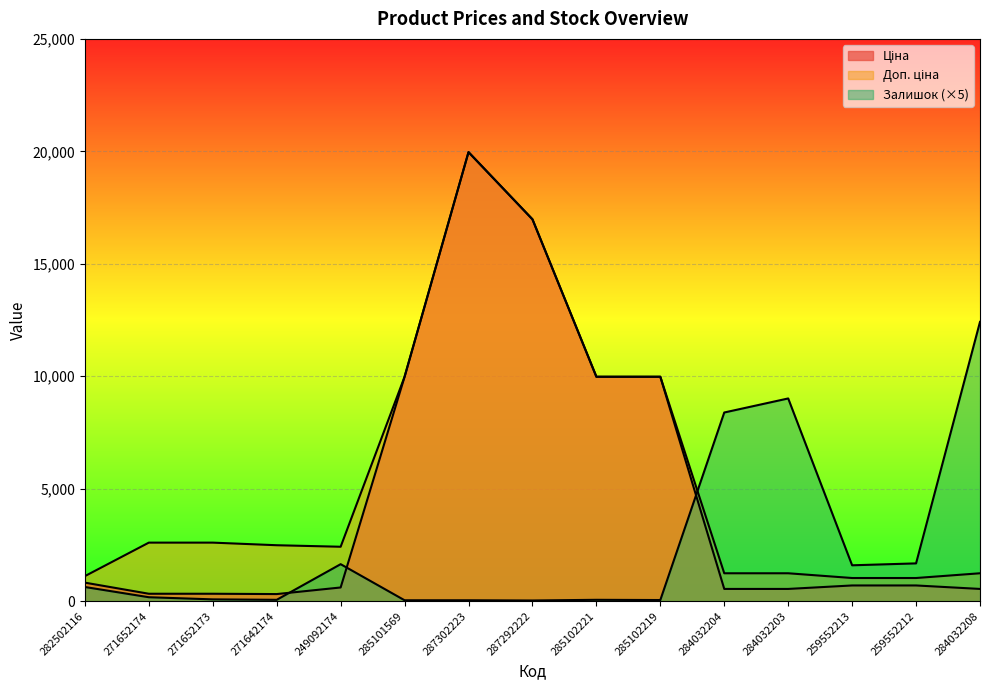

Reading left to right, list all the values displayed in this chart.

Ціна: 282502116=818.5	271652174=324.8	271652173=324.8	271642174=310.3	249092174=603.7	285101569=9975.0	287302223=19964.2	287292222=16976.3	285102221=9975.0	285102219=9975.0	284032204=539.0	284032203=539.0	259552213=693.7	259552212=693.7	284032208=539.0
Доп. ціна: 282502116=1109.2	271652174=2598.3	271652173=2598.3	271642174=2482.4	249092174=2414.8	285101569=9975.0	287302223=19964.2	287292222=16976.3	285102221=9975.0	285102219=9975.0	284032204=1235.4	284032203=1235.4	259552213=1024.6	259552212=1024.6	284032208=1235.4
Залишок: 282502116=625.0	271652174=170.0	271652173=75.0	271642174=55.0	249092174=1640.0	285101569=35.0	287302223=35.0	287292222=25.0	285102221=55.0	285102219=45.0	284032204=8385.0	284032203=9010.0	259552213=1590.0	259552212=1675.0	284032208=12415.0